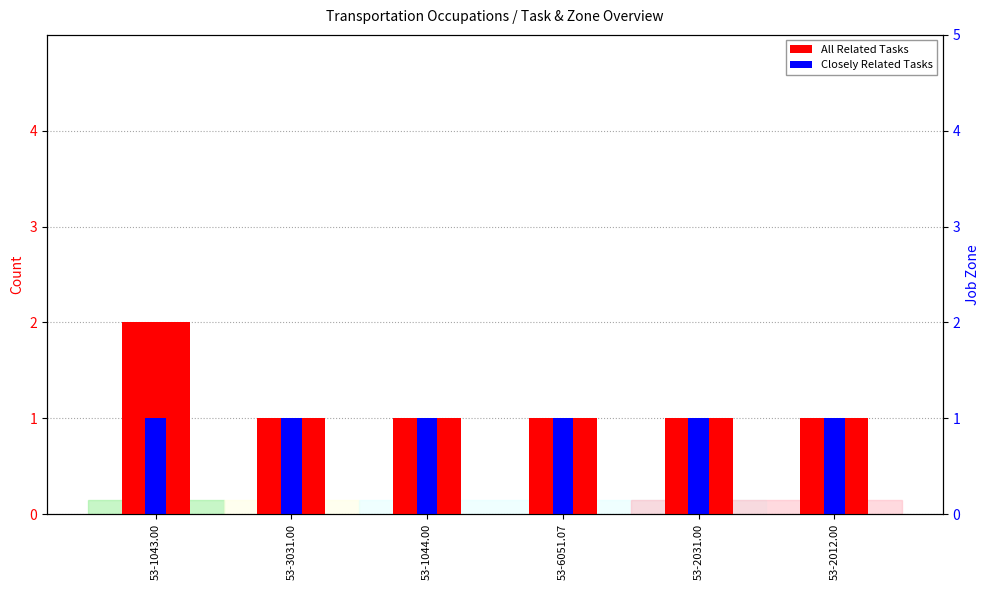

How many values in the Job Zone series are below 3?

3